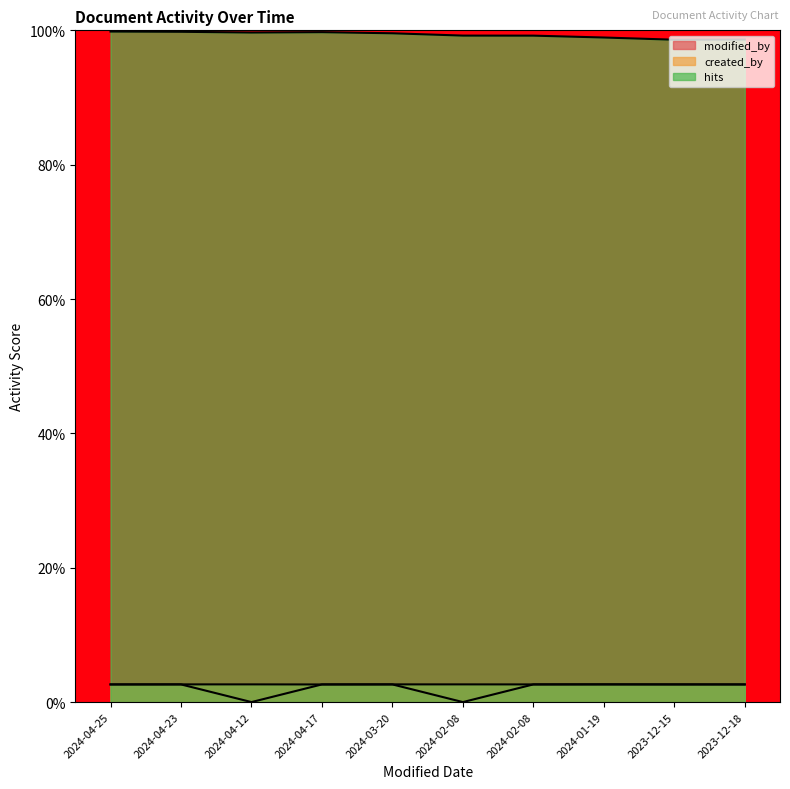

What is the difference between the highest and lowest values at 2023-12-18?

96.0